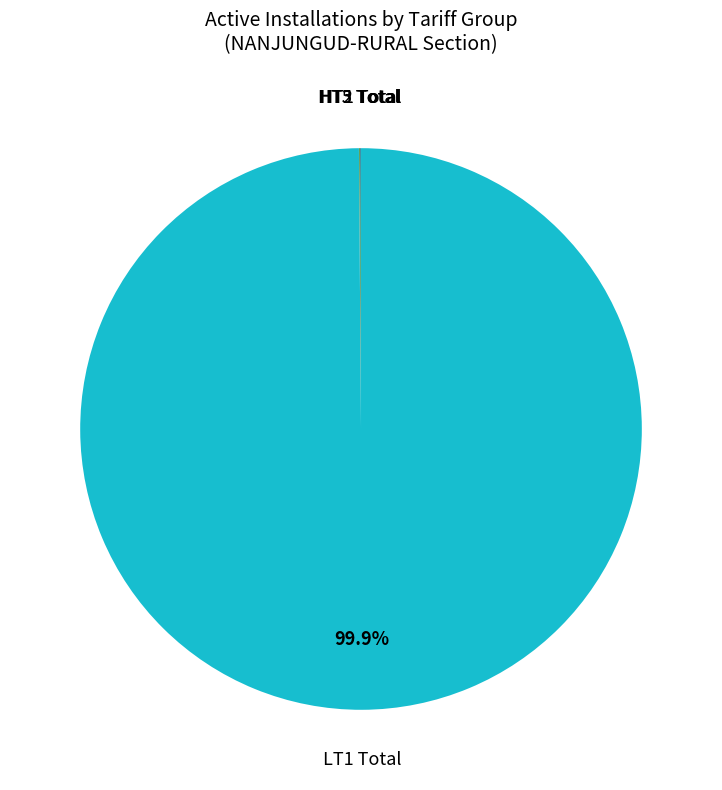

Which slice is the largest?

LT1 Total